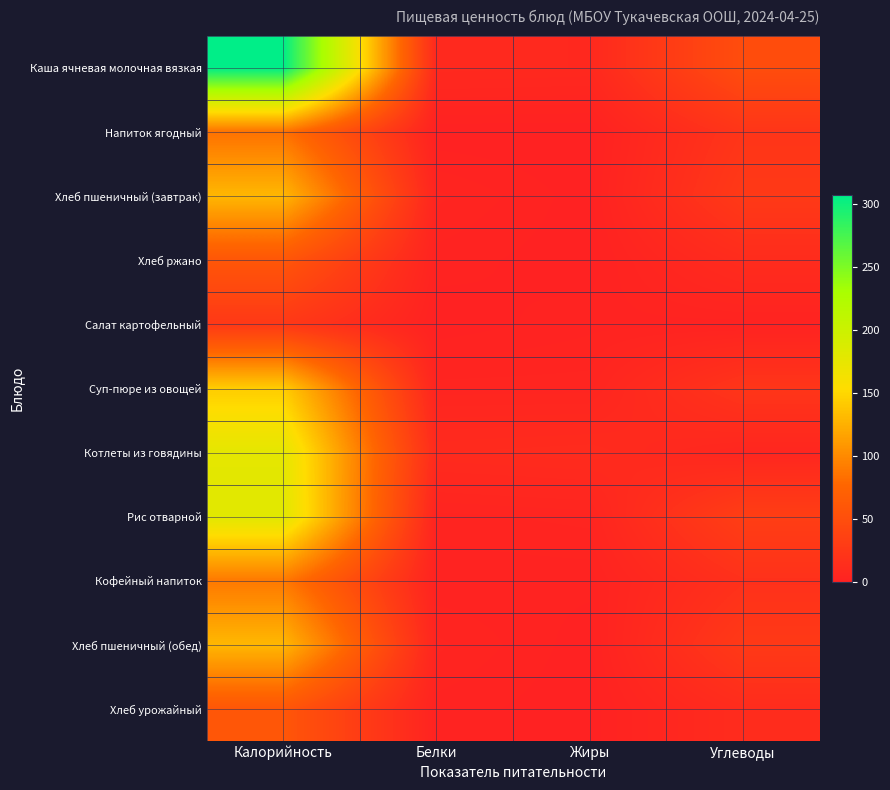

Reading right to left, what are all the values shown in this chart?

Каша ячневая молочная вязкая: Углеводы=49.2	Жиры=8.3	Белки=9.0	Калорийность=307.1
Напиток ягодный: Углеводы=21.7	Жиры=0.0	Белки=0.1	Калорийность=84.7
Хлеб пшеничный (завтрак): Углеводы=26.6	Жиры=0.4	Белки=3.9	Калорийность=129.4
Хлеб ржано: Углеводы=12.1	Жиры=0.3	Белки=1.9	Калорийность=59.5
Салат картофельный: Углеводы=1.7	Жиры=2.0	Белки=0.2	Калорийность=25.8
Суп-пюре из овощей: Углеводы=22.2	Жиры=4.2	Белки=4.1	Калорийность=142.9
Котлеты из говядины: Углеводы=5.7	Жиры=11.7	Белки=10.7	Калорийность=176.8
Рис отварной: Углеводы=32.2	Жиры=4.1	Белки=3.1	Калорийность=180.1
Кофейный напиток: Углеводы=17.4	Жиры=1.6	Белки=1.4	Калорийность=89.3
Хлеб пшеничный (обед): Углеводы=26.6	Жиры=0.4	Белки=3.9	Калорийность=129.4
Хлеб урожайный: Углеводы=12.2	Жиры=0.3	Белки=1.9	Калорийность=59.5